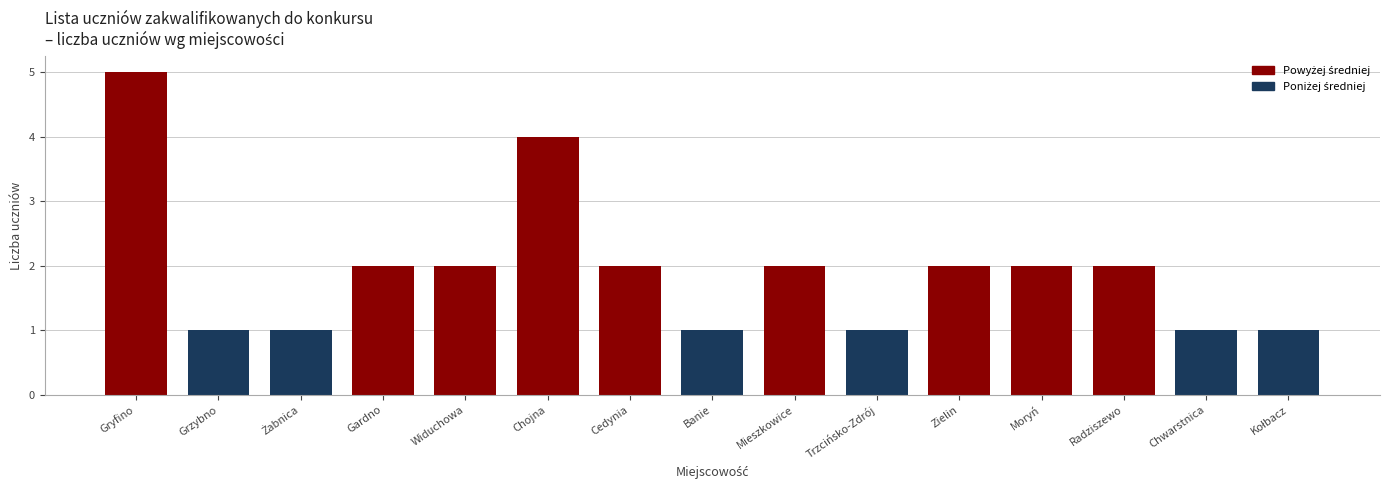

Reading right to left, extract all data points from this chart.

1	1	2	2	2	1	2	1	2	4	2	2	1	1	5